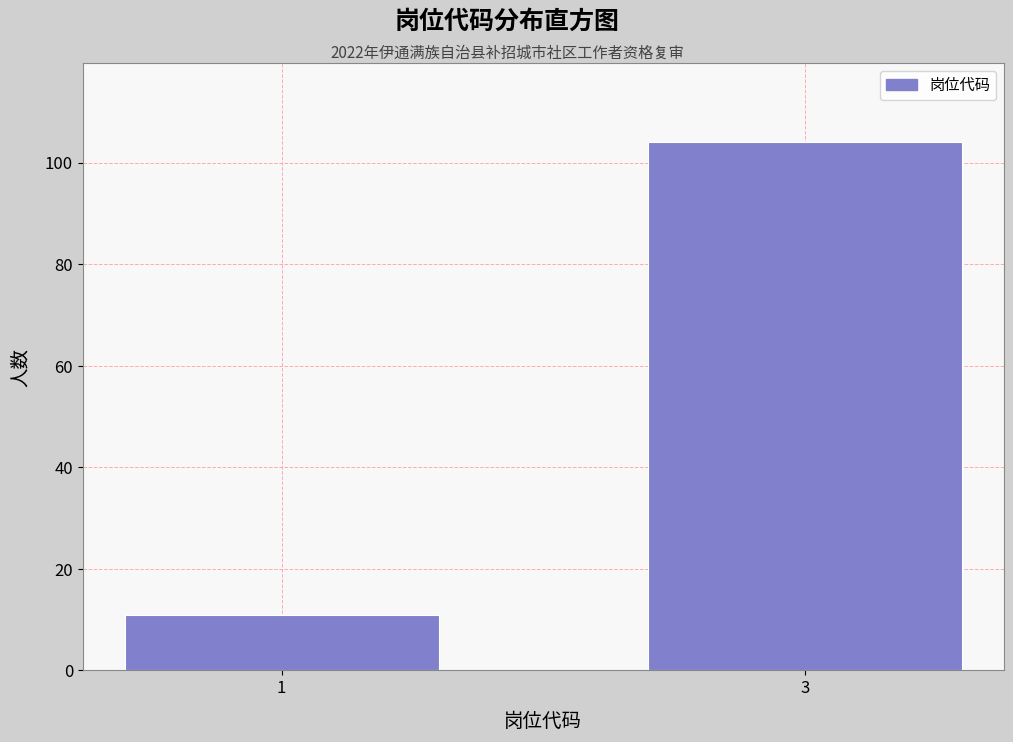

Reading left to right, list all the values displayed in this chart.

11	104